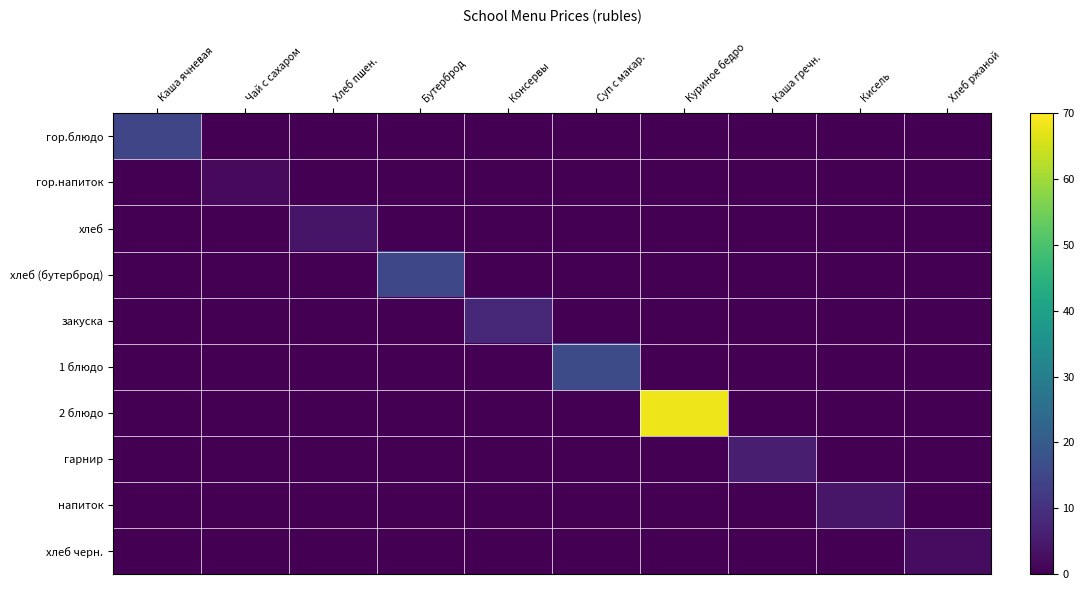

Between Хлеб ржаной and Хлеб пшен., which is larger?

Хлеб ржаной